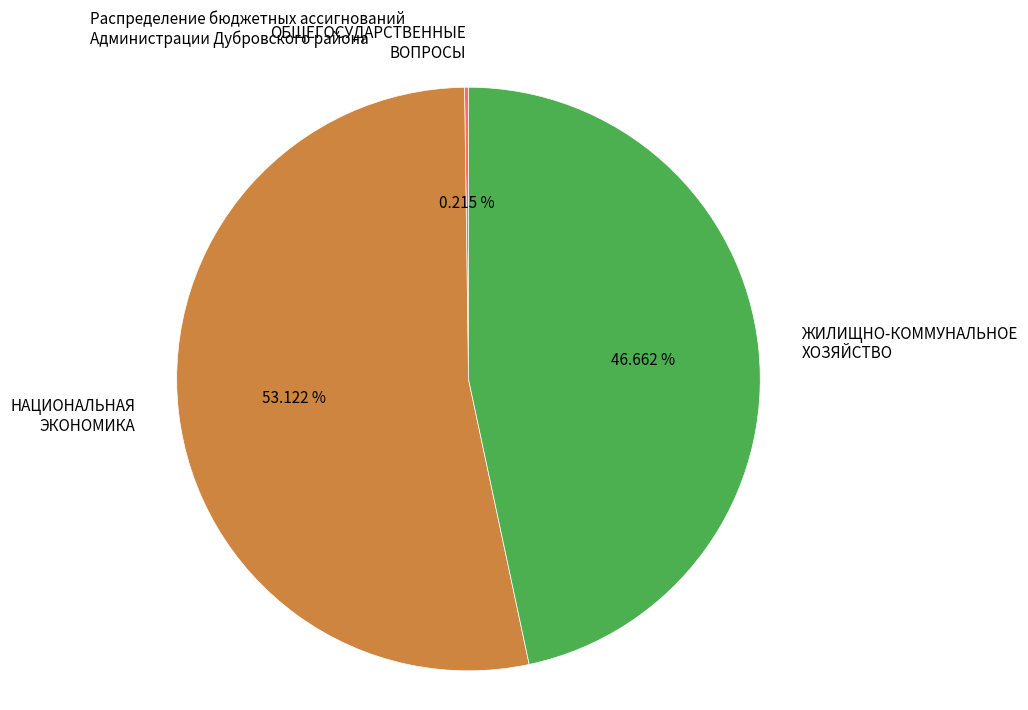

Does ЖИЛИЩНО-КОММУНАЛЬНОЕ ХОЗЯЙСТВО represent more than half of the total?

No